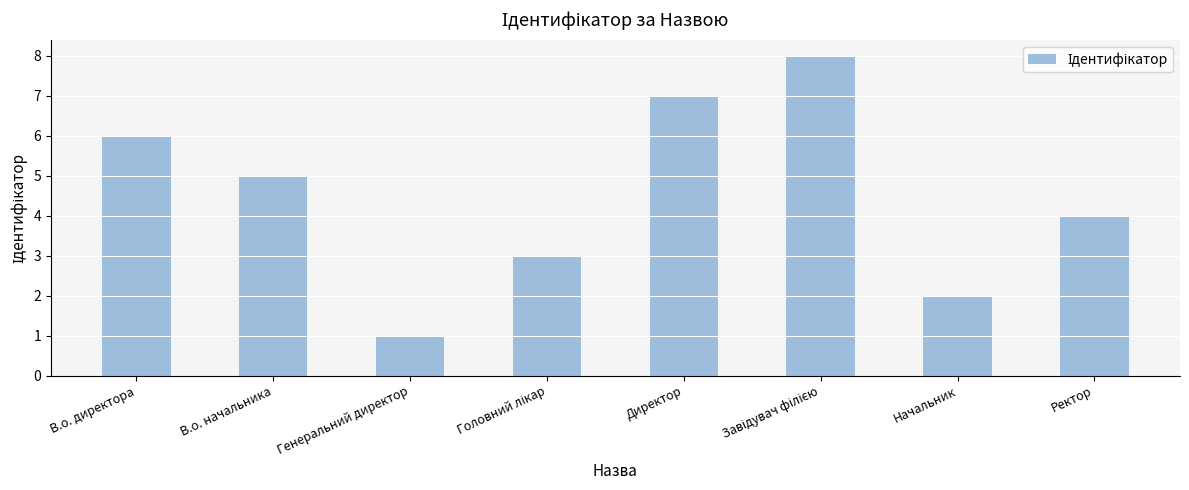

Reading left to right, transcribe all the data shown in this chart.

6	5	1	3	7	8	2	4